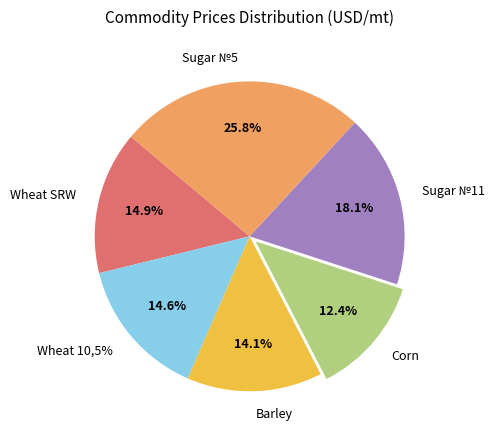

Count the number of slices in the pie.

6